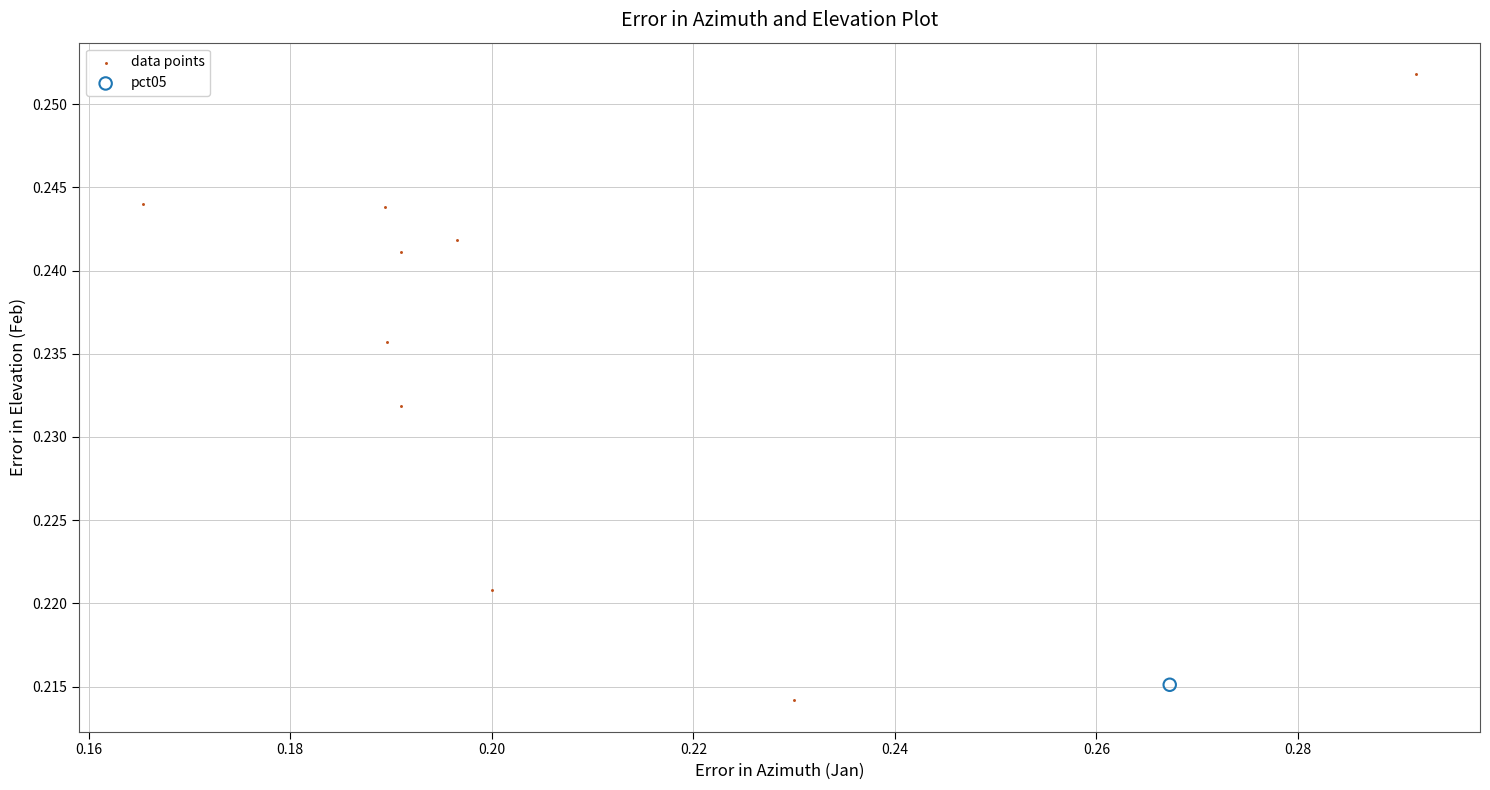

What are all the series names shown in the legend?

data points, pct05